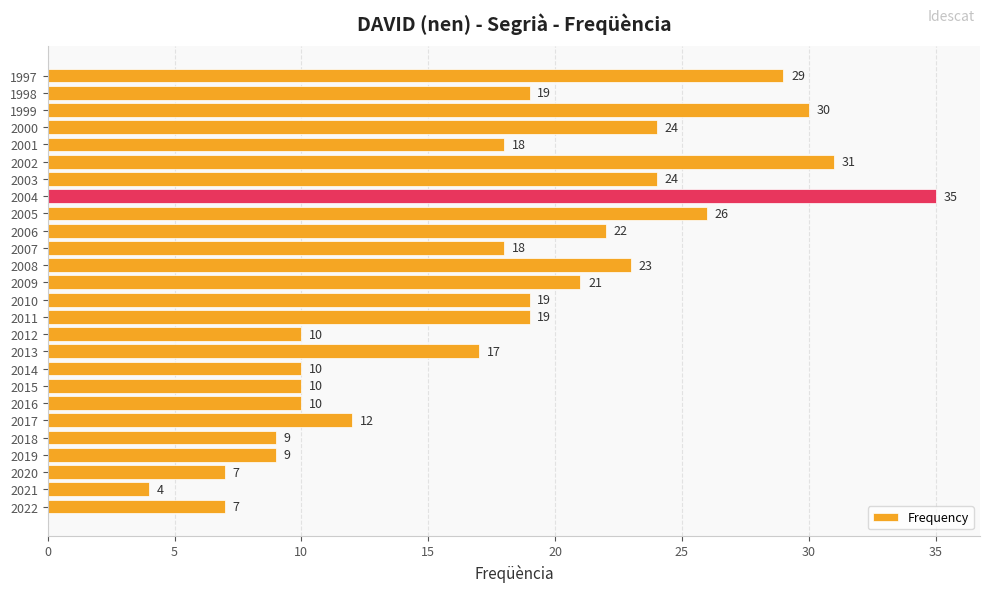

How many values are below 19?

13